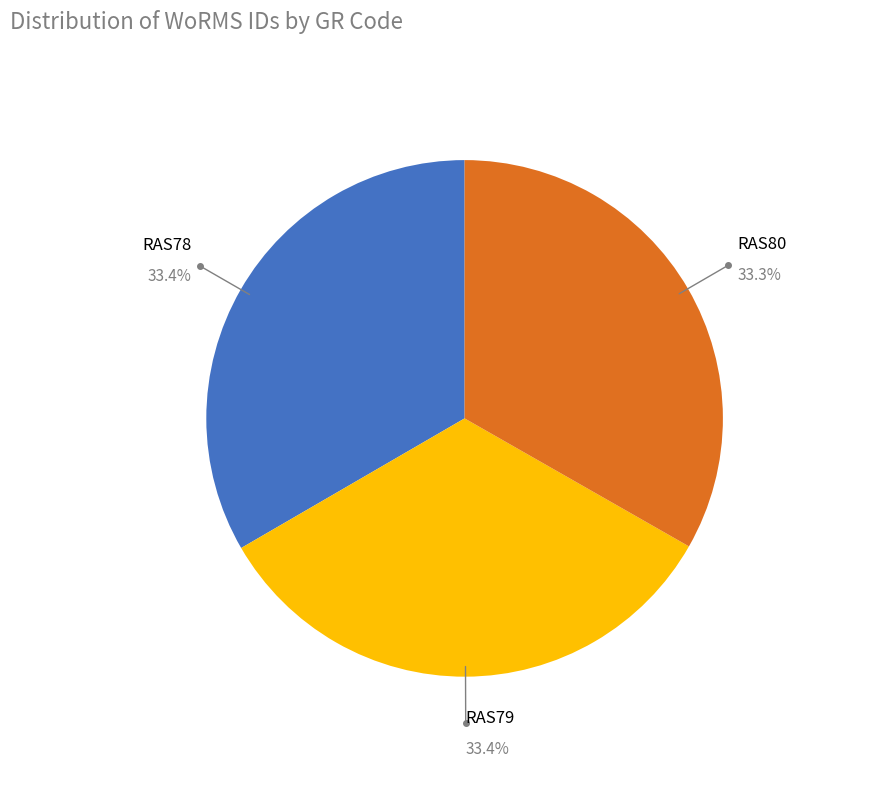

Combined, do RAS80 and RAS78 account for over 50%?

Yes